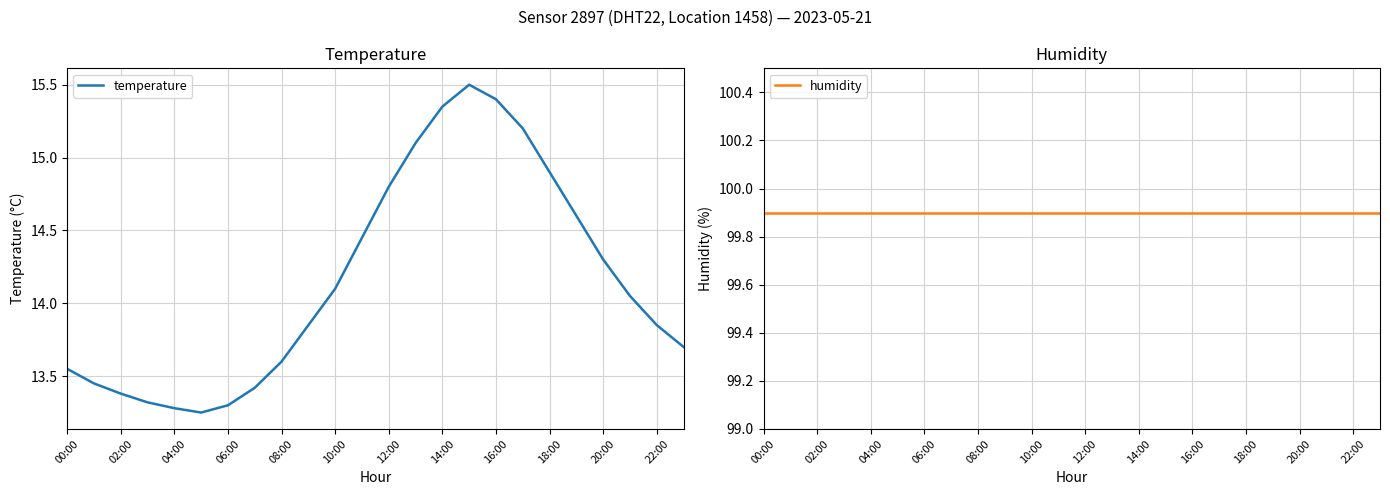

True or false: temperature and humidity cross at least once.

False